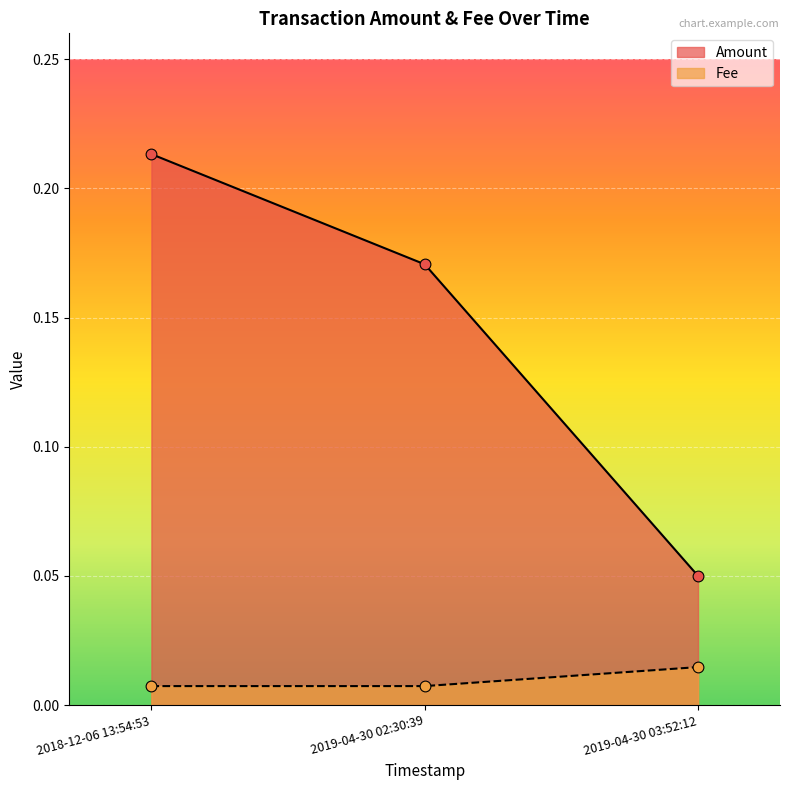

What is the total value across all series at 2018-12-06 13:54:53?

0.2